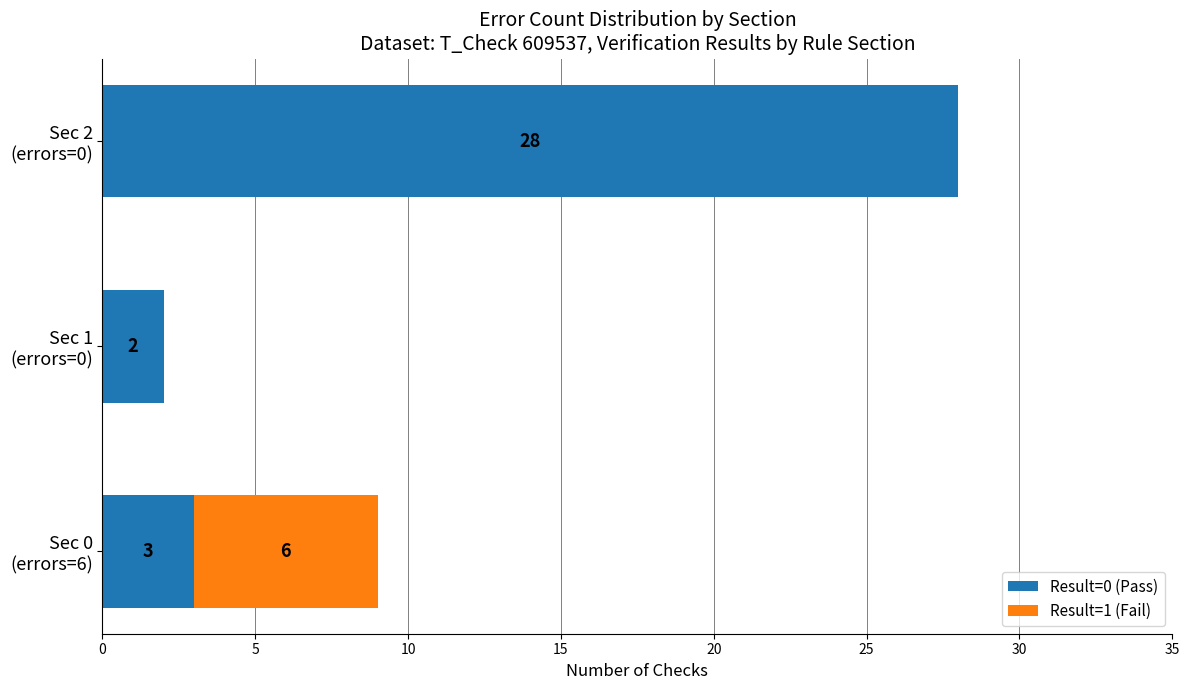

What is the sum of all Result=0 (Pass) values?

33